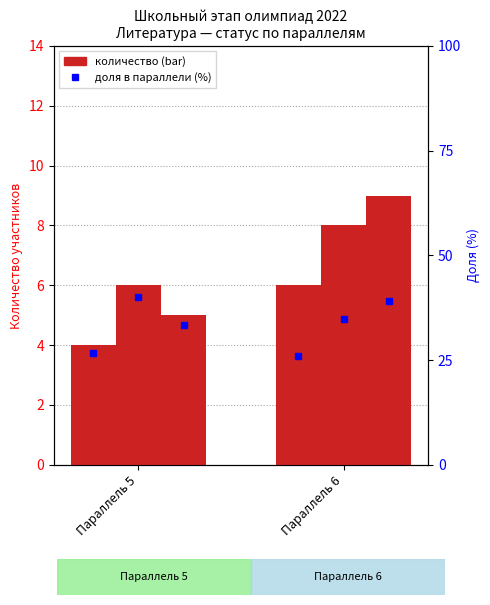

At which category does the chart reach its minimum across all series?

Параллель 5